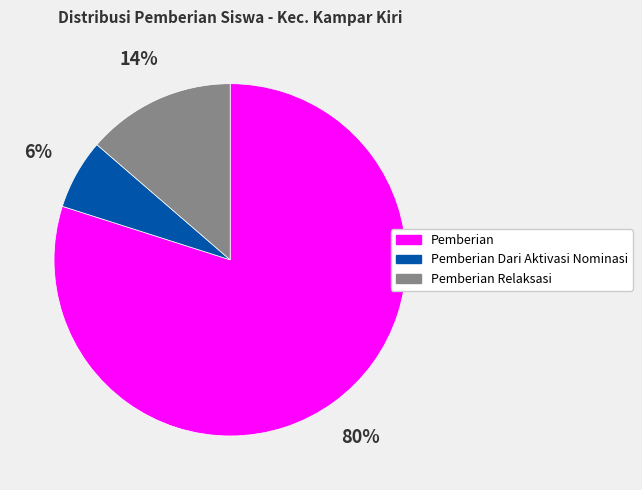

To the nearest percent, what is the average slice percentage?

33%